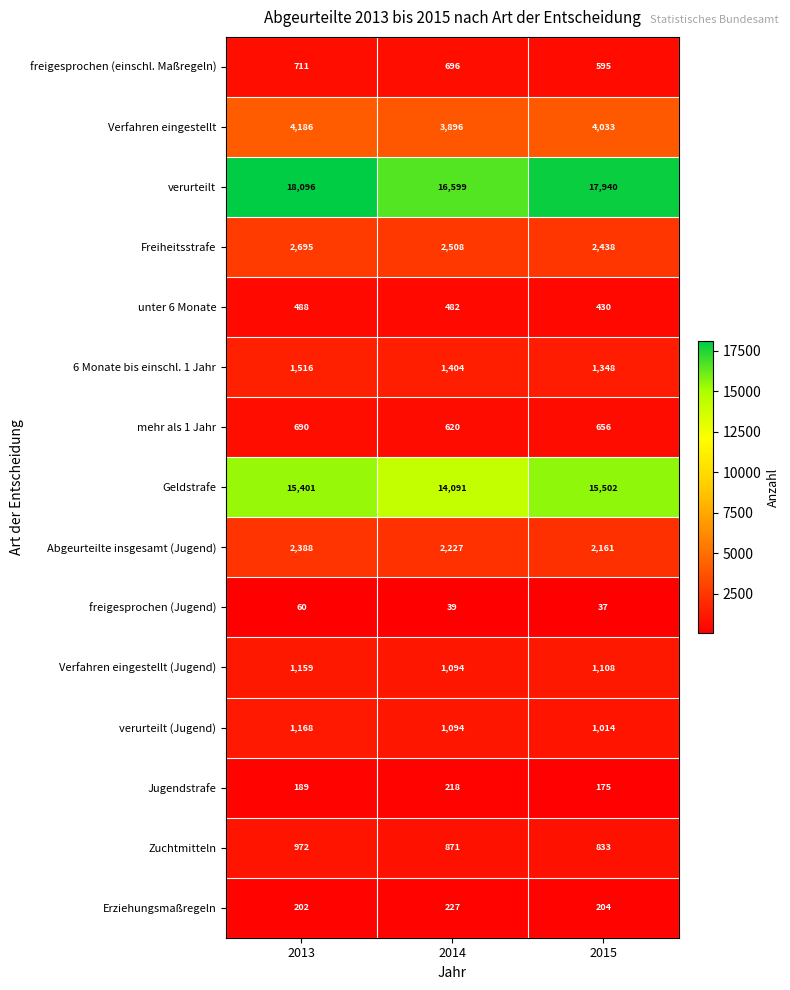

What is the total value across all series at 2014?

46066